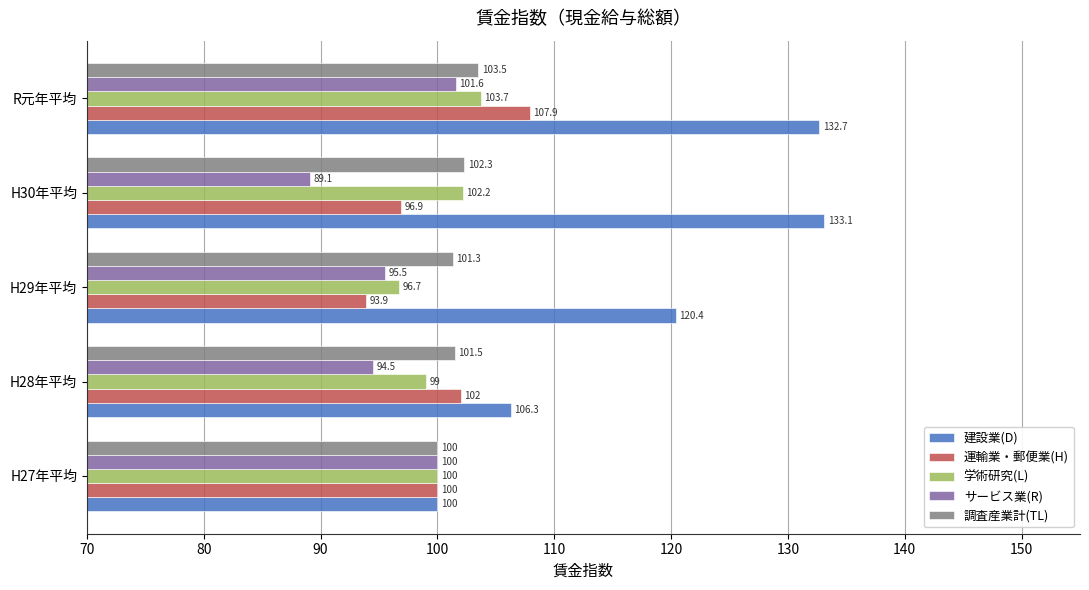

What is the sum of the 調査産業計(TL) values at H28年平均 and R元年平均?

205.0